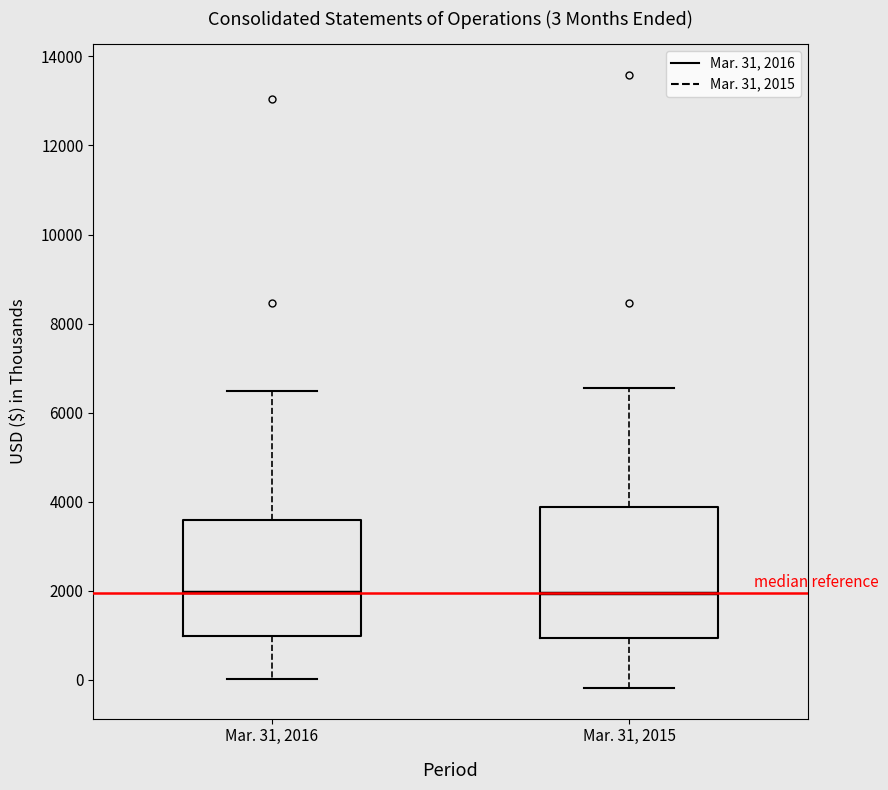

Which box is the tallest, from its lower edge to its upper edge?

Mar. 31, 2015